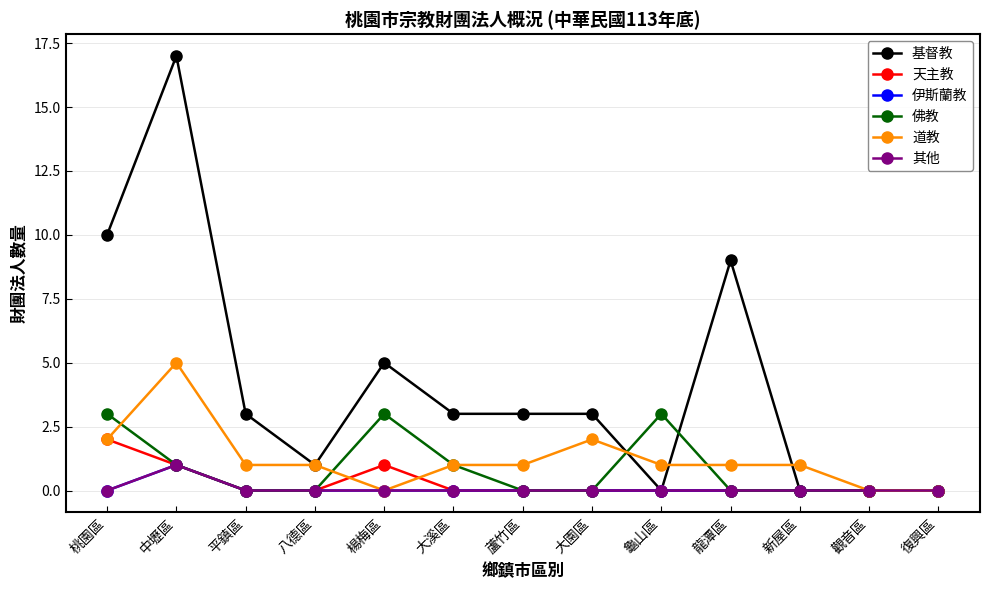

What is the difference between the maximum and minimum values in the 天主教 series?

2